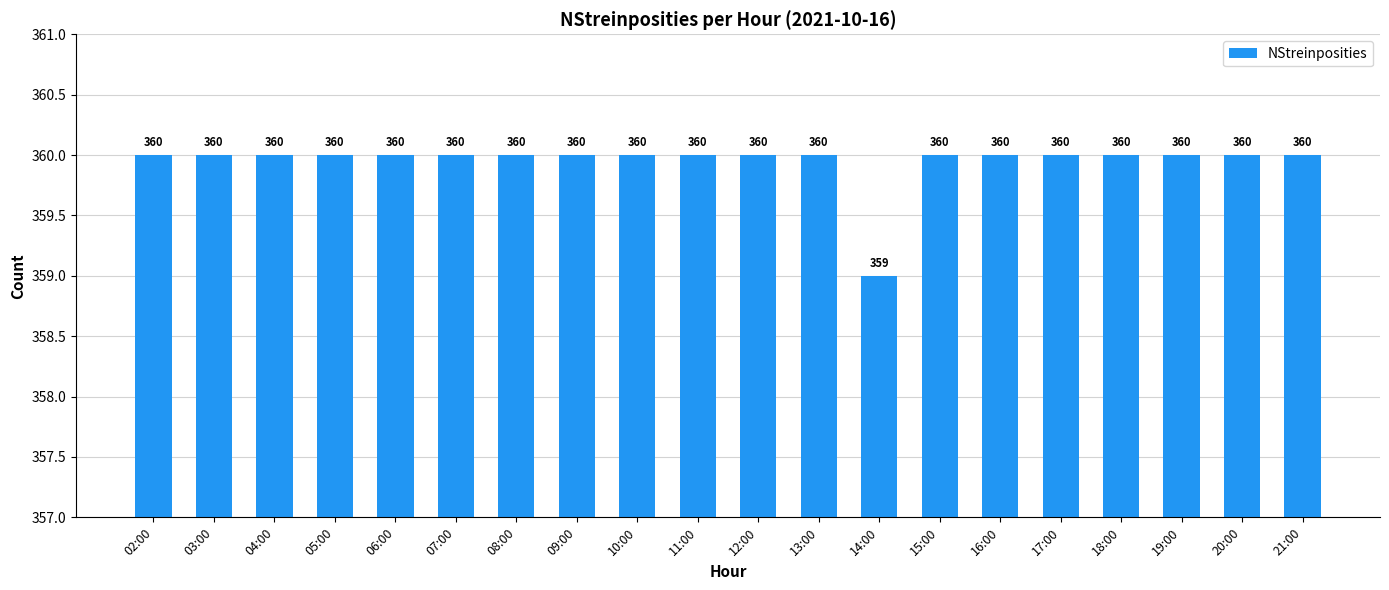

Approximately how many times larger is the value at 04:00 compared to 19:00?

1.0